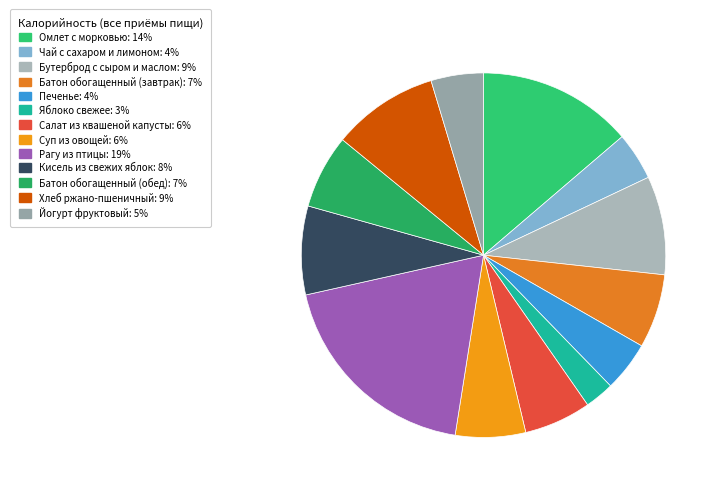

Is there any slice that represents more than half of the pie?

No